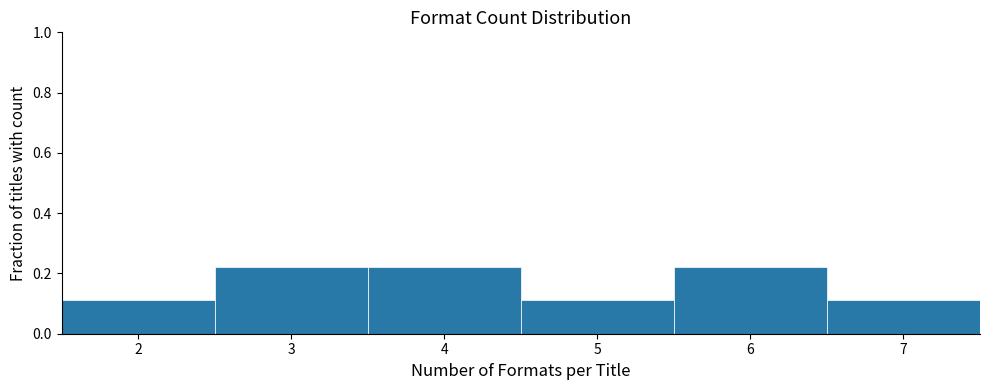

What is the sum of the values at 7 and 4?

0.3